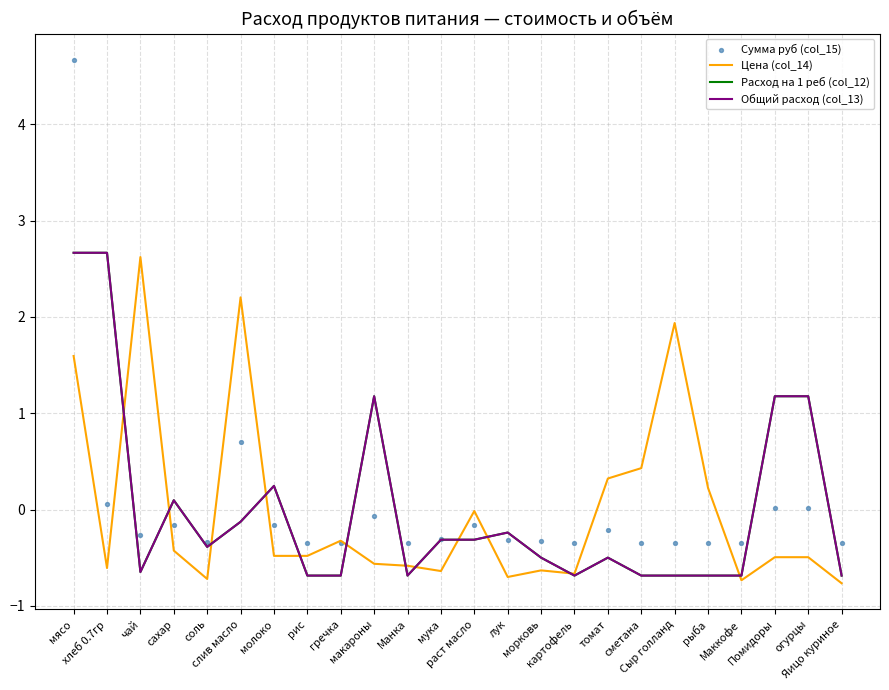

Which series has the largest total across all categories?

Расход на 1 реб (col_12)